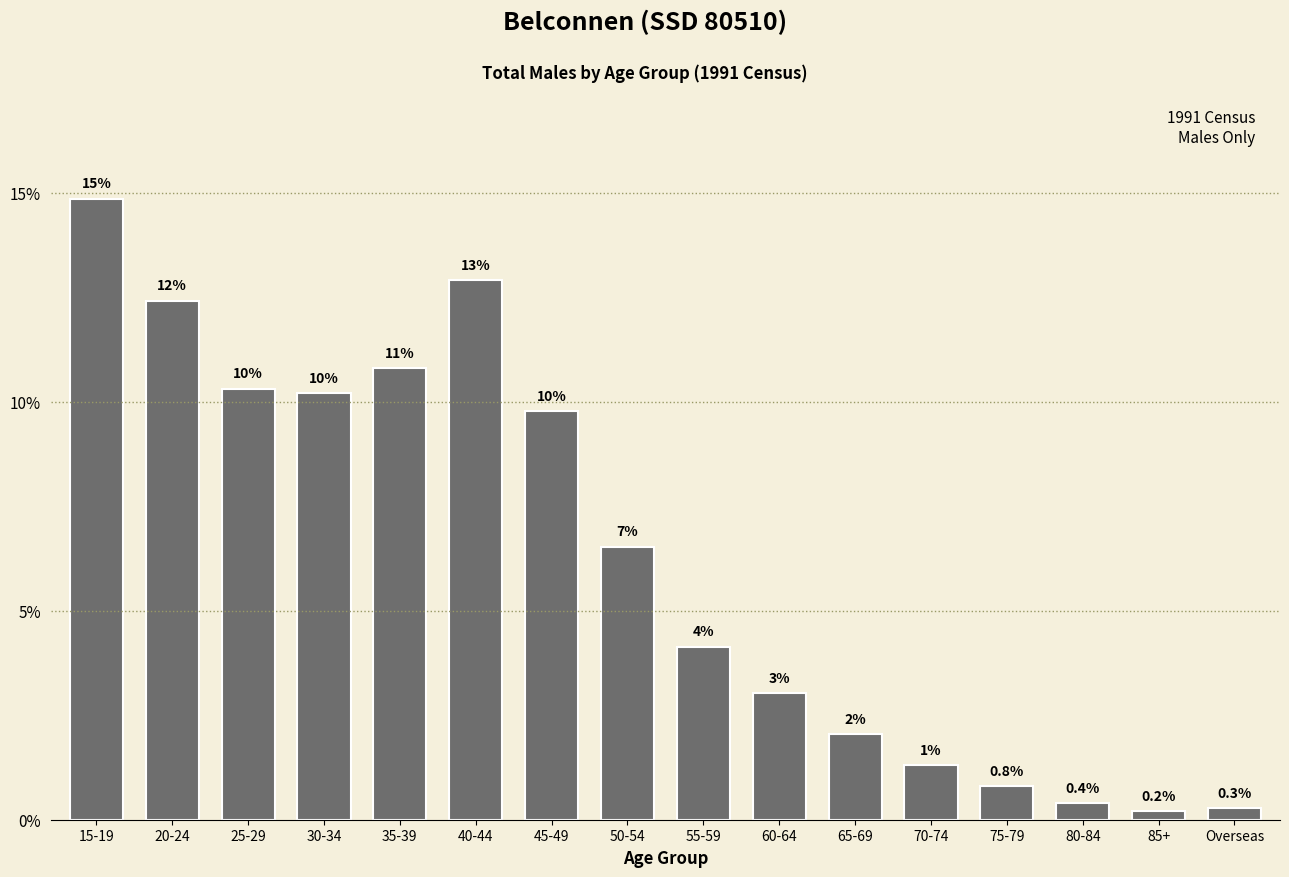

Are the bars horizontal?

No